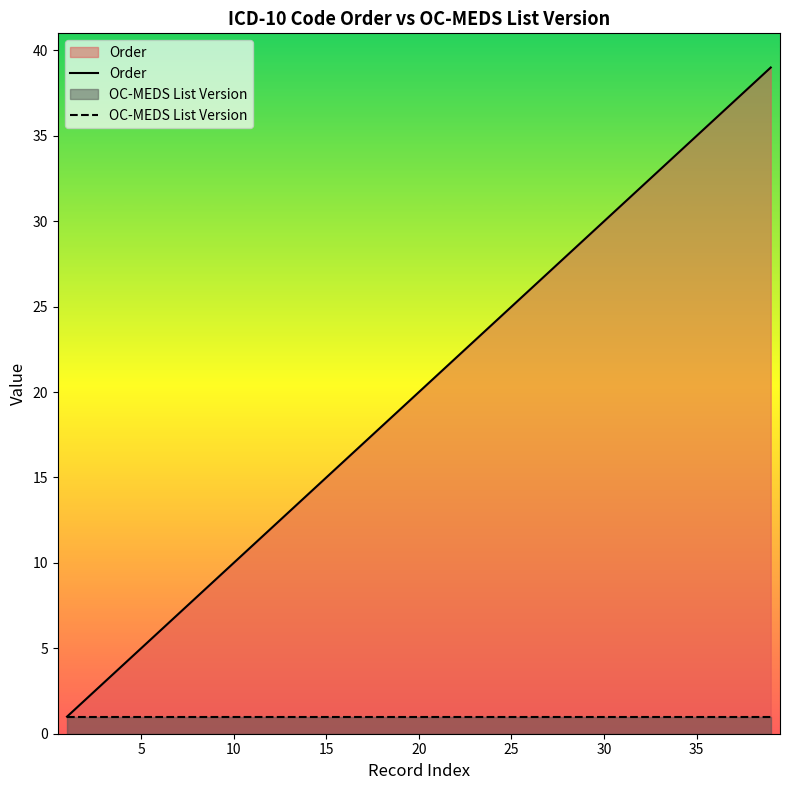

True or false: OC-MEDS List Version and Order cross at least once.

False